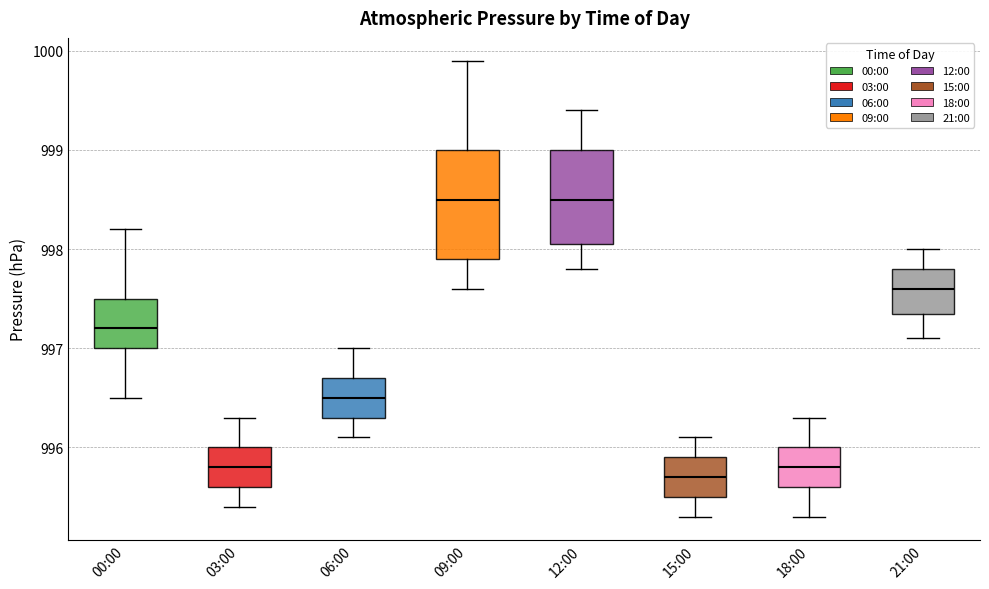

Where does the upper whisker of the box for 12:00 end on the y-axis? The values are not printed on the chart, so give them approximately, as read against the axis.

999.4